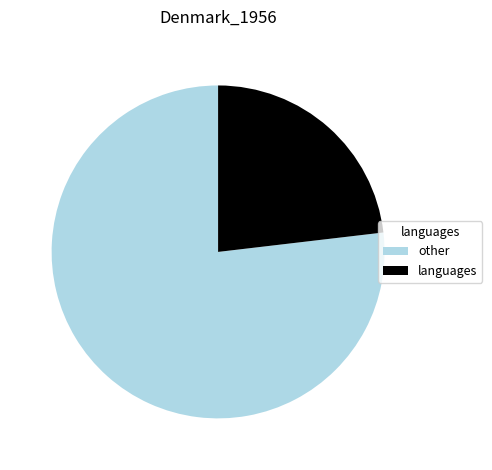

Is it true that languages is 23% of the pie?

True